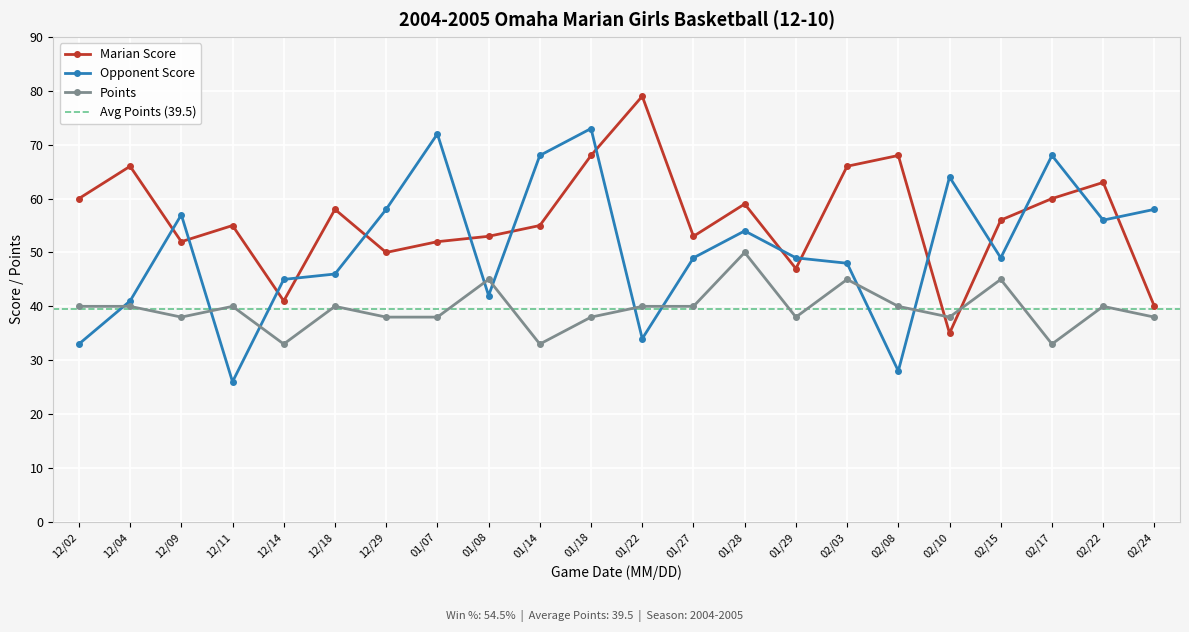

Reading right to left, extract all data points from this chart.

Marian Score: 40	63	60	56	35	68	66	47	59	53	79	68	55	53	52	50	58	41	55	52	66	60
Opponent Score: 58	56	68	49	64	28	48	49	54	49	34	73	68	42	72	58	46	45	26	57	41	33
Points: 38	40	33	45	38	40	45	38	50	40	40	38	33	45	38	38	40	33	40	38	40	40